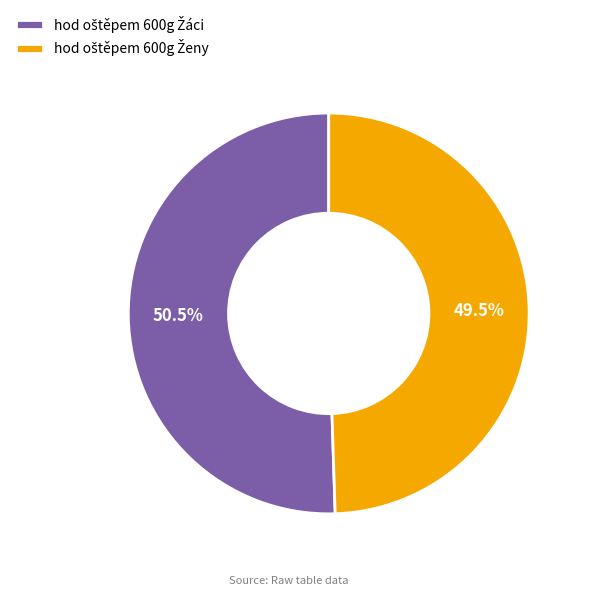

Does any single category account for the majority?

Yes